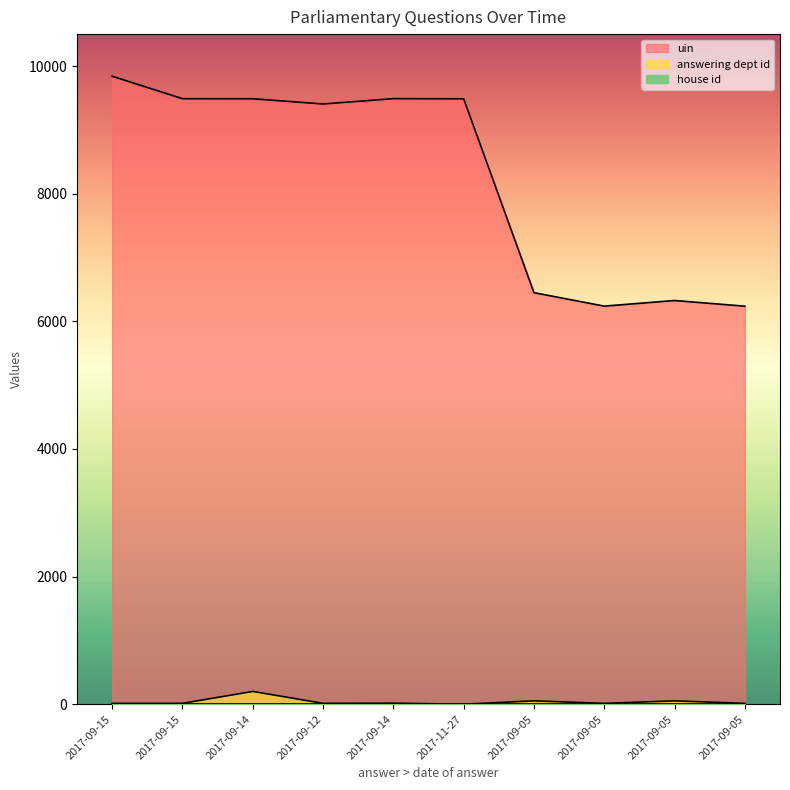

True or false: uin and answering dept id cross at least once.

False